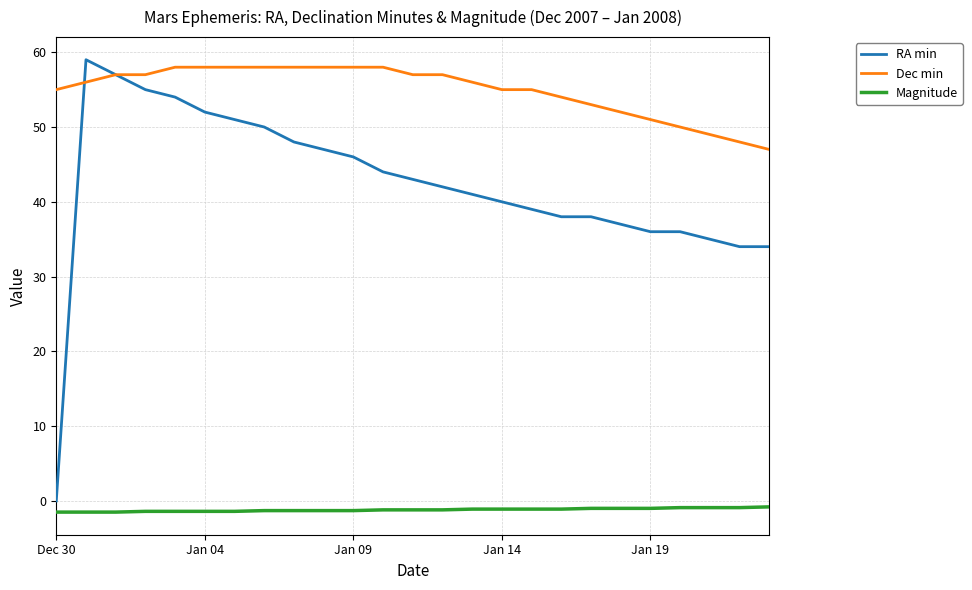

True or false: Magnitude and Dec min cross at least once.

False